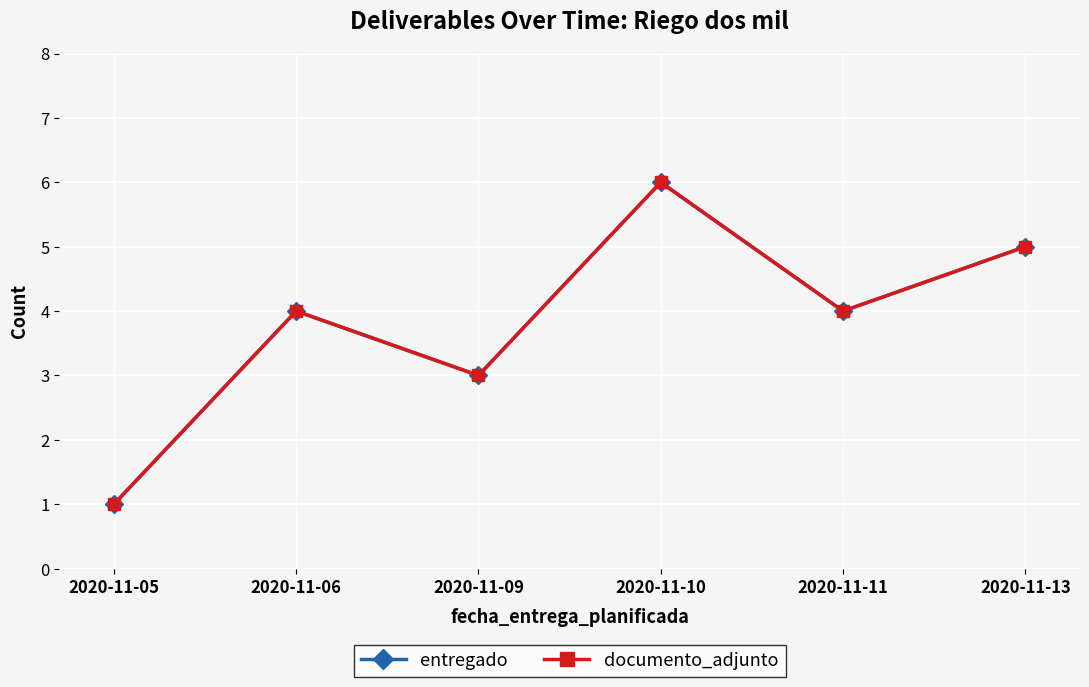

Where is documento_adjunto nearest to the value 3?

2020-11-09